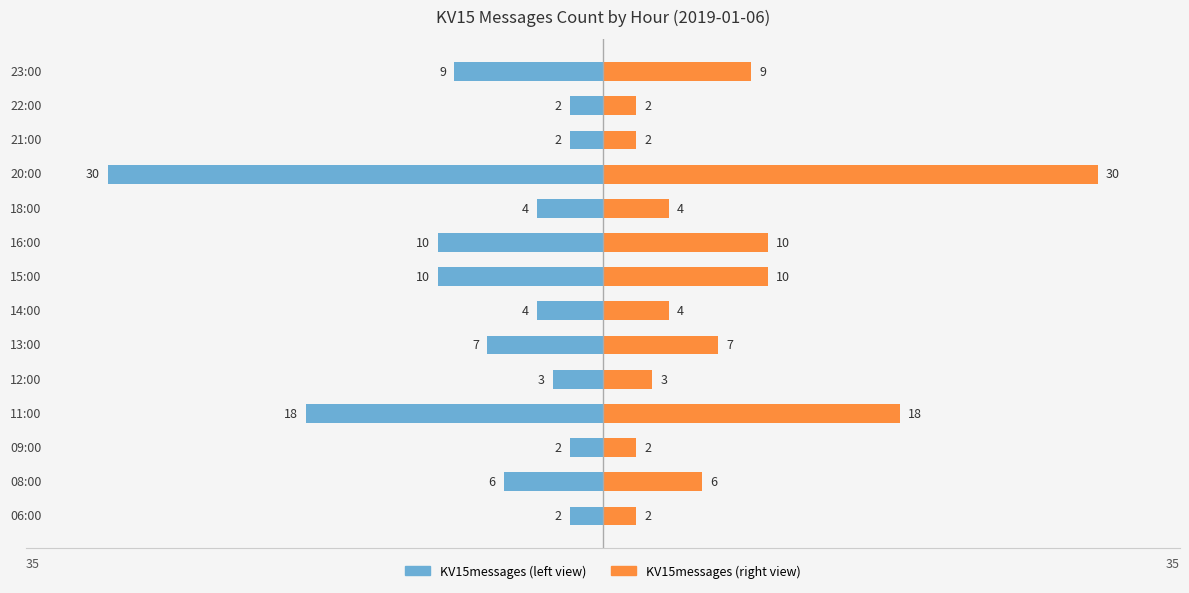

Between 20 and 40, which series saw the biggest shift?

KV15messages (left)